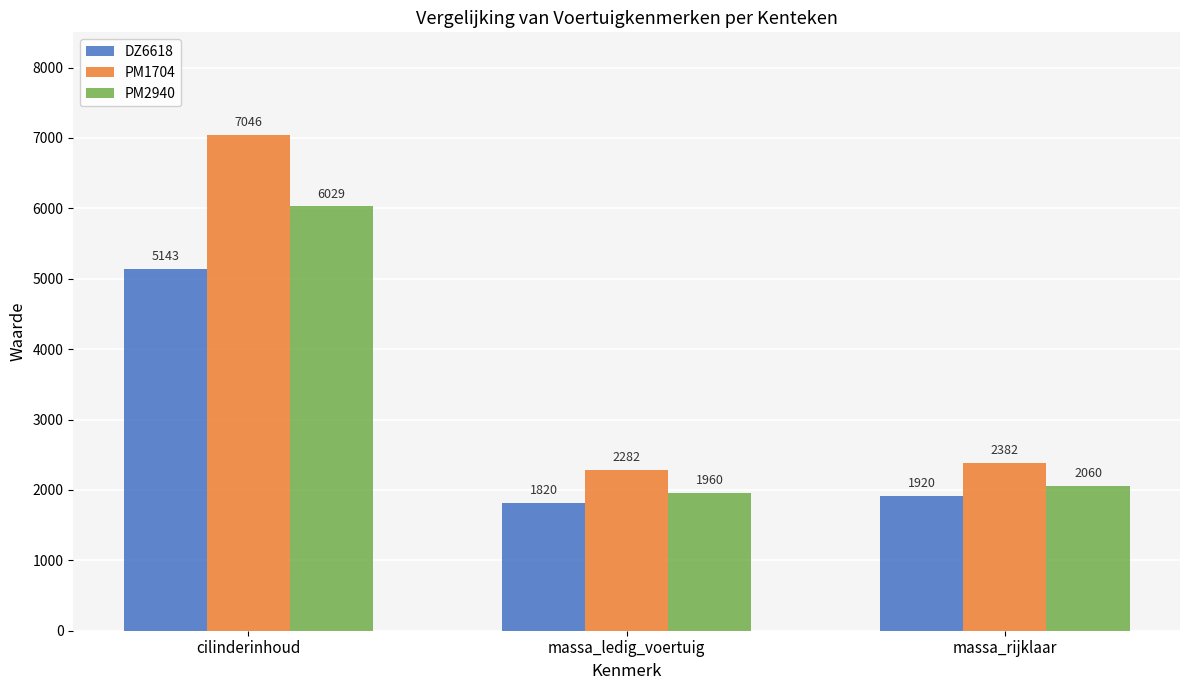

Reading right to left, what are all the values shown in this chart?

DZ6618: massa_rijklaar=1920	massa_ledig_voertuig=1820	cilinderinhoud=5143
PM1704: massa_rijklaar=2382	massa_ledig_voertuig=2282	cilinderinhoud=7046
PM2940: massa_rijklaar=2060	massa_ledig_voertuig=1960	cilinderinhoud=6029